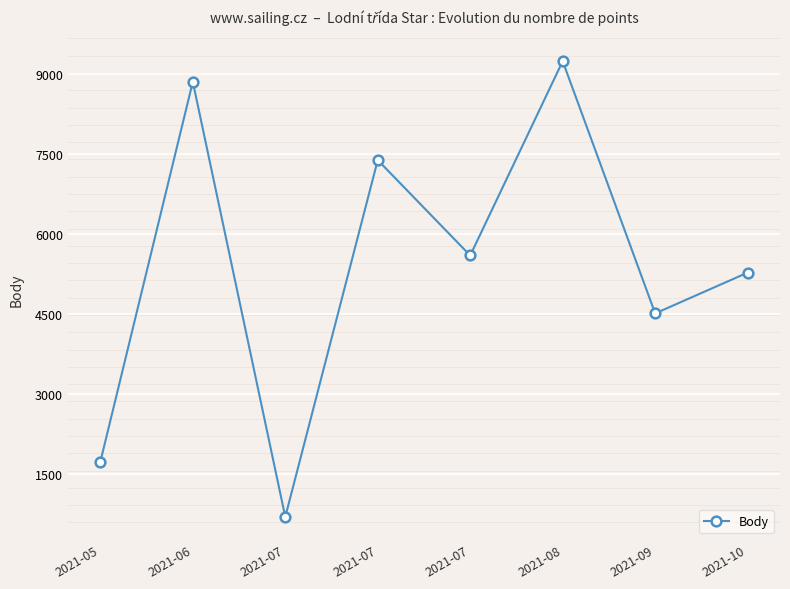

Between 2021-07 and 2021-07, which is larger?

2021-07